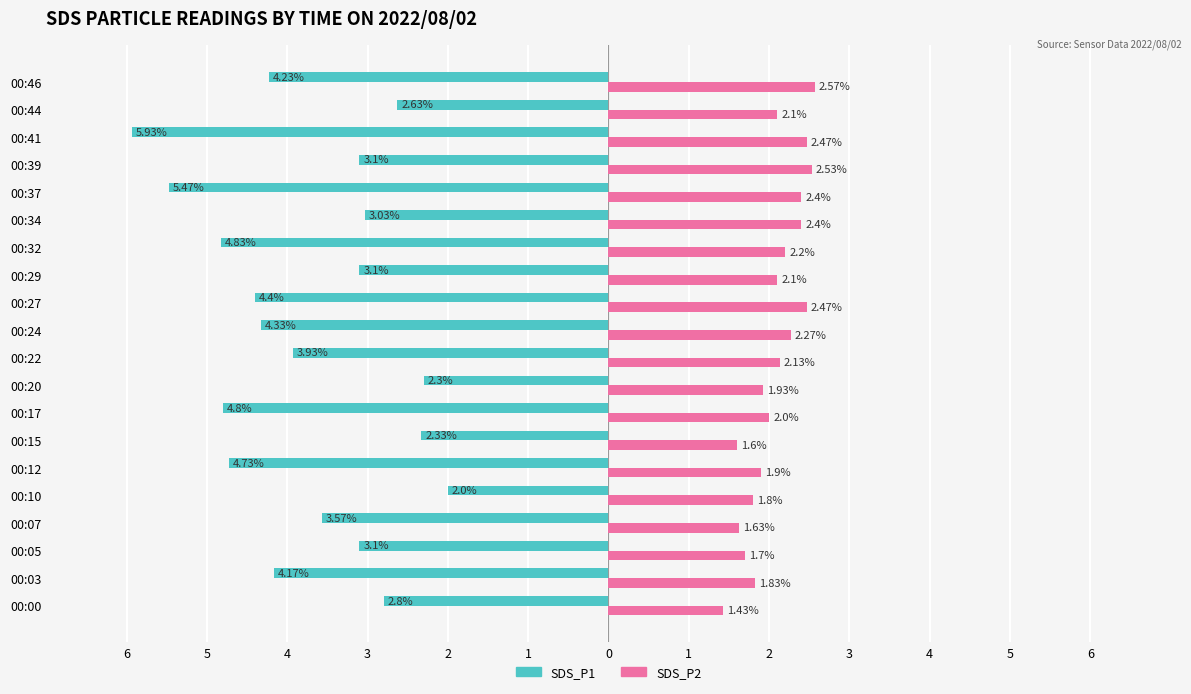

What are all the series names shown in the legend?

SDS_P1, SDS_P2